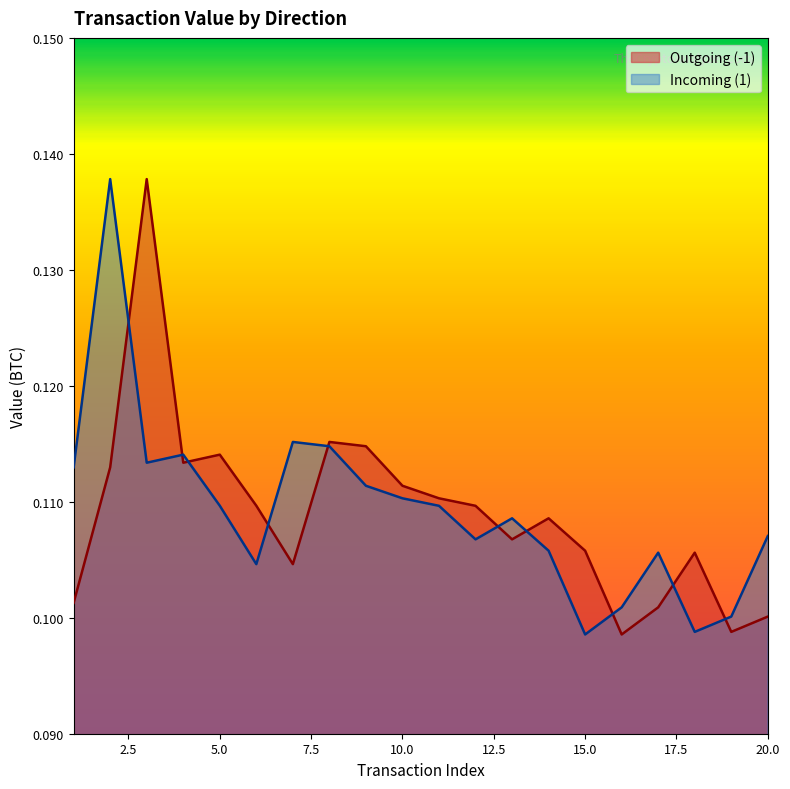

Which series has the largest total across all categories?

Incoming (1)